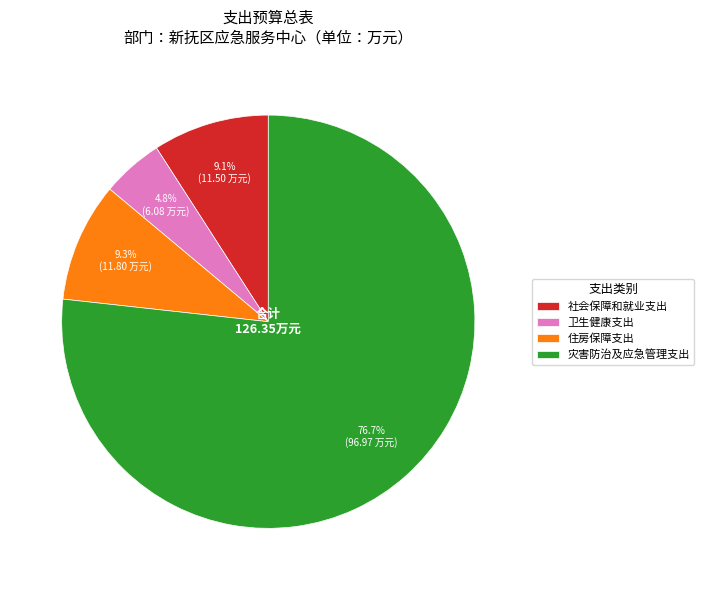

Which category has the smallest portion of the pie?

卫生健康支出